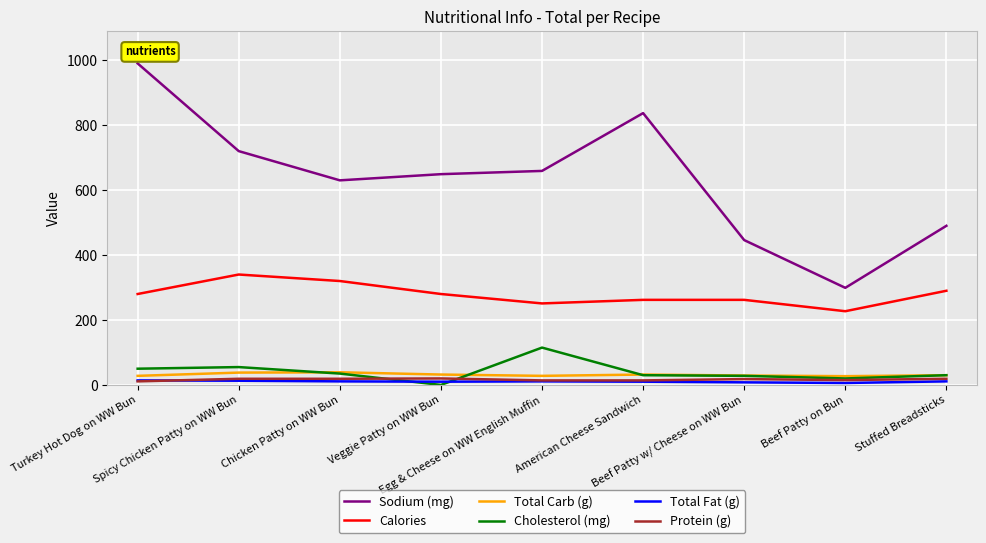

True or false: Sodium (mg) and Total Carb (g) cross at least once.

False